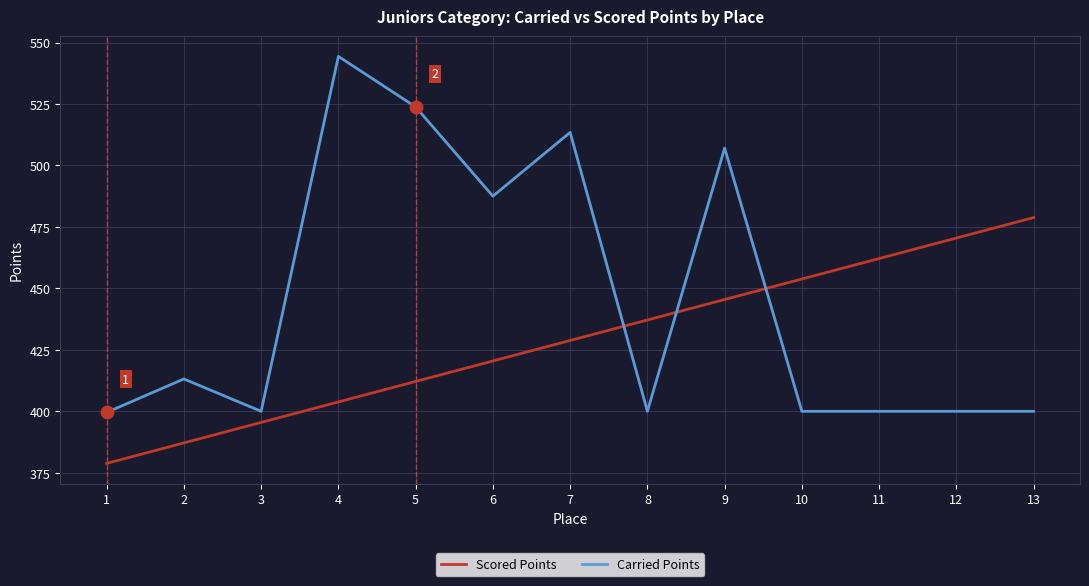

Is the value of Scored Points at 10 greater than the value of Carried Points at 2?

Yes